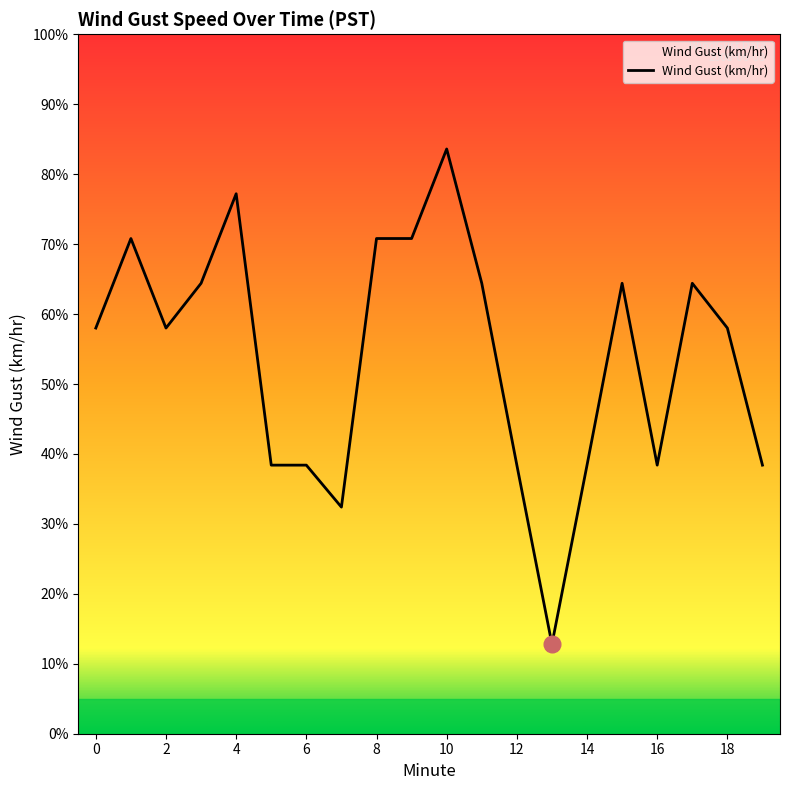

What is the smallest value displayed?

12.8